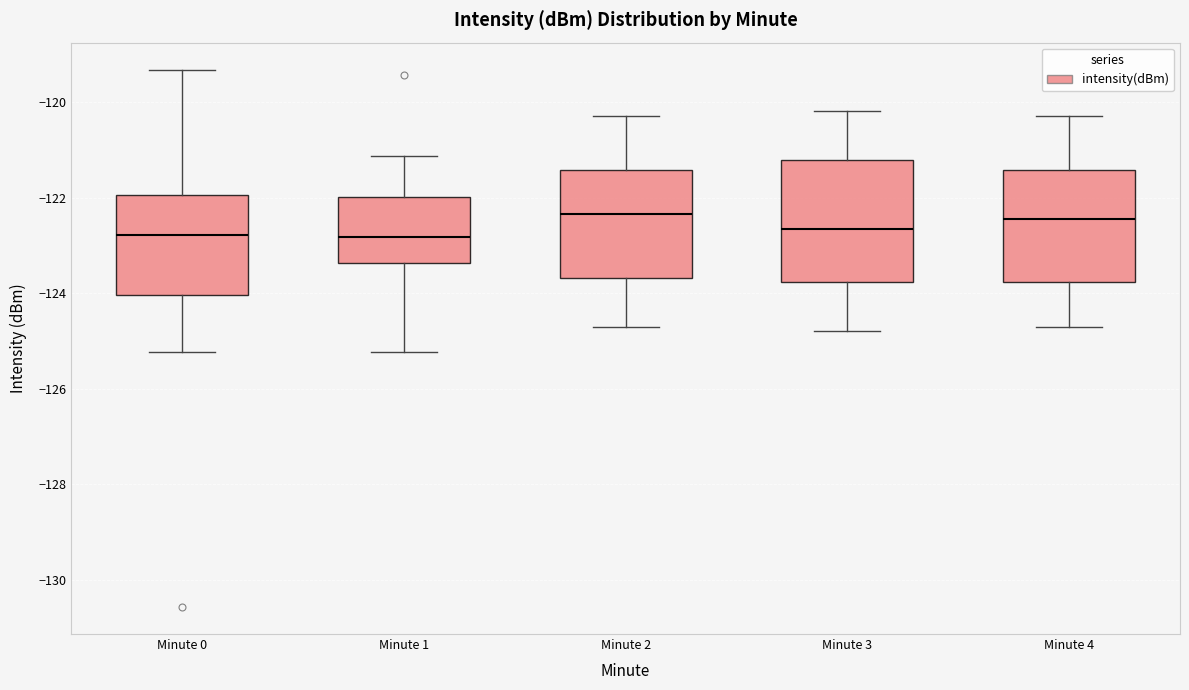

Comparing the boxes themselves (not the whiskers), which one is the tallest?

Minute 3